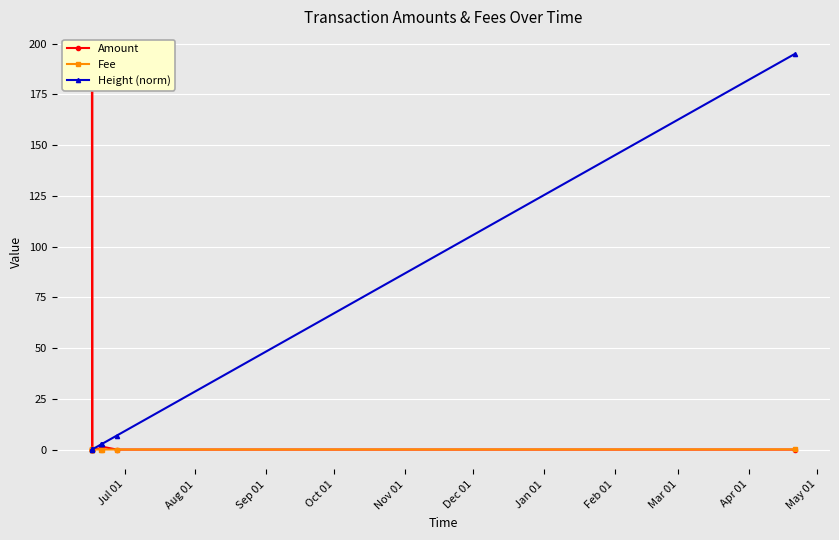

Which series ends up on top after the final intersection of Height (norm) and Fee?

Height (norm)